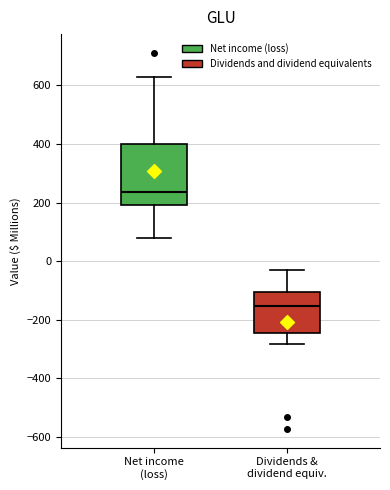

Comparing the boxes themselves (not the whiskers), which one is the tallest?

Net income (loss)